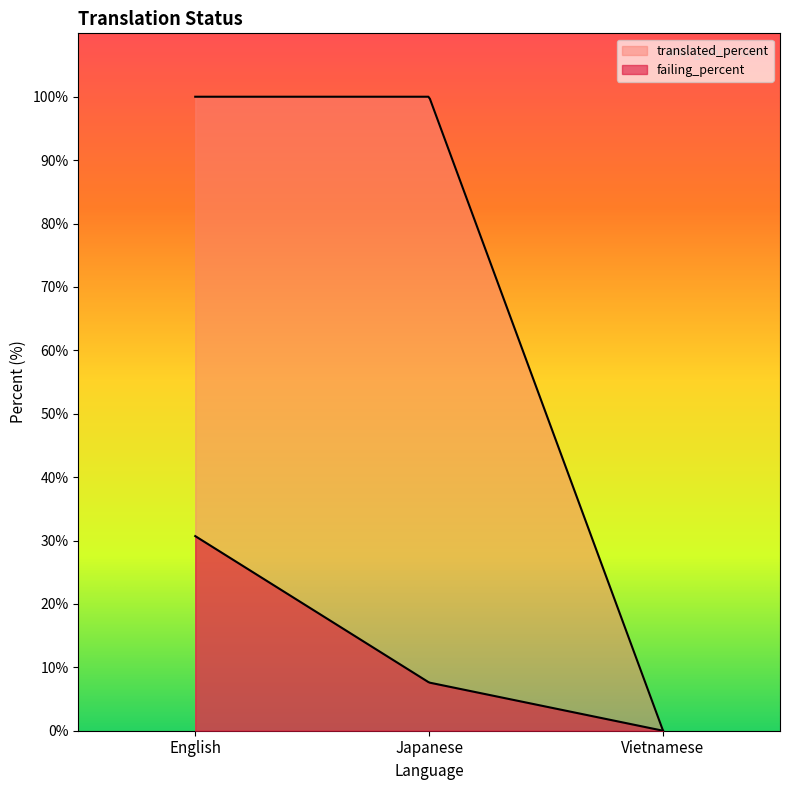

Which series has the largest range (max minus min)?

translated_percent